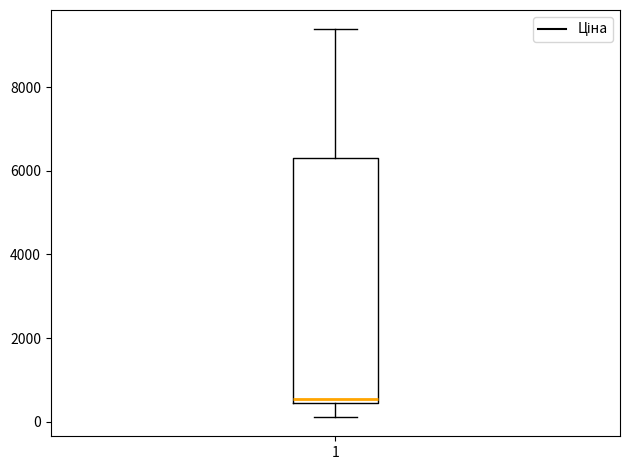

Where does the upper whisker of the box at x = 1 end on the y-axis? The values are not printed on the chart, so give them approximately, as read against the axis.

9400